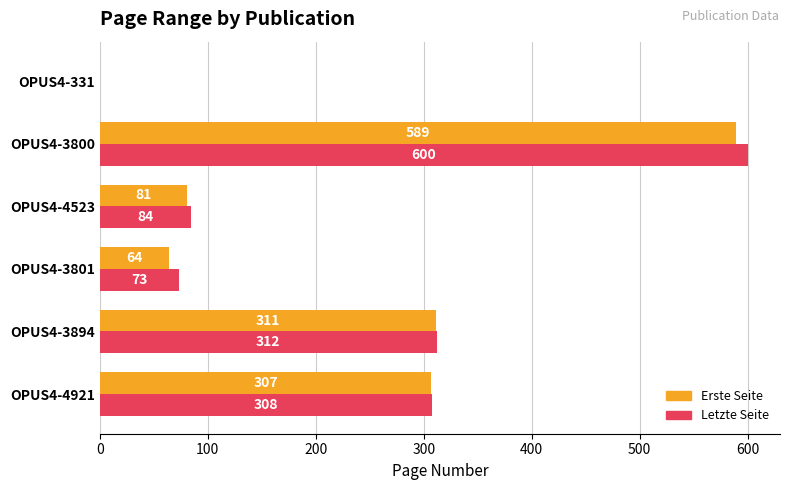

The value of Erste Seite at OPUS4-3800 is 589. True or false?

True